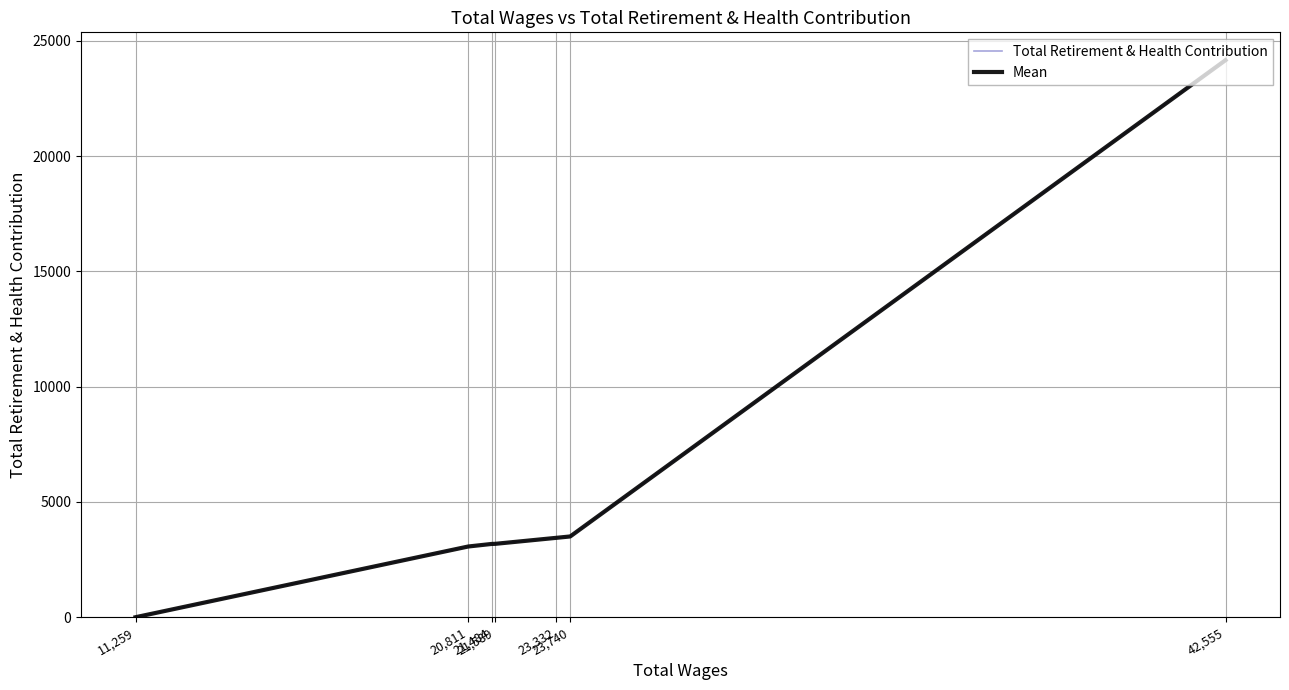

What is the difference between the maximum and minimum values in the Mean series?

24161